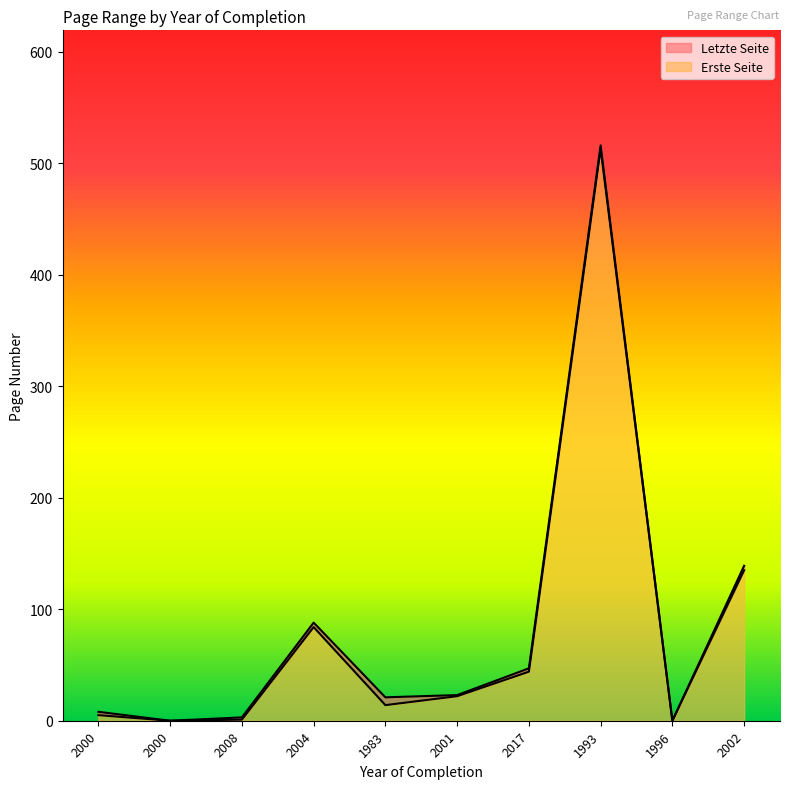

At which label does Erste Seite reach its minimum?

2000